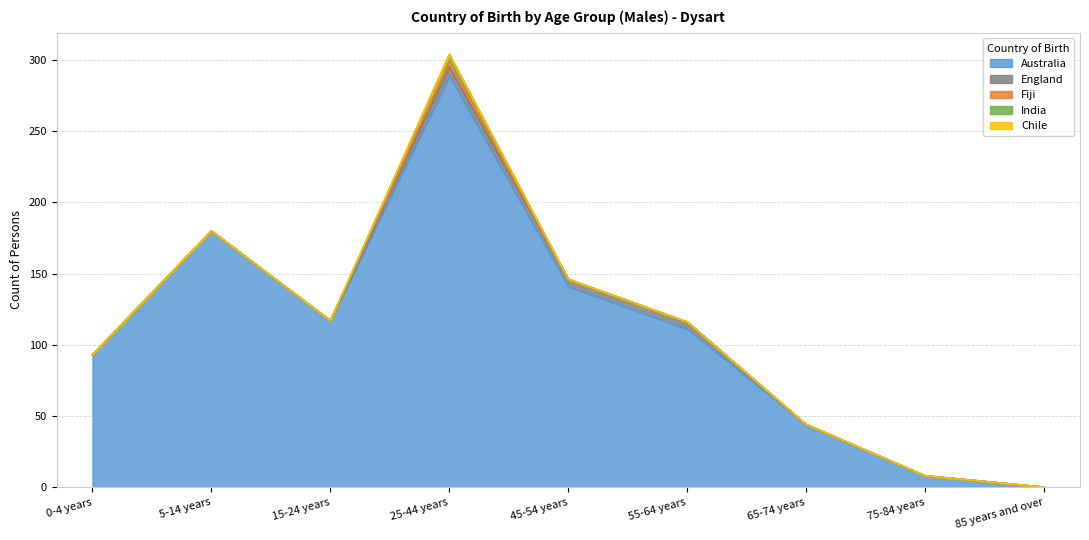

Which category has the highest value in the India series?

25-44 years